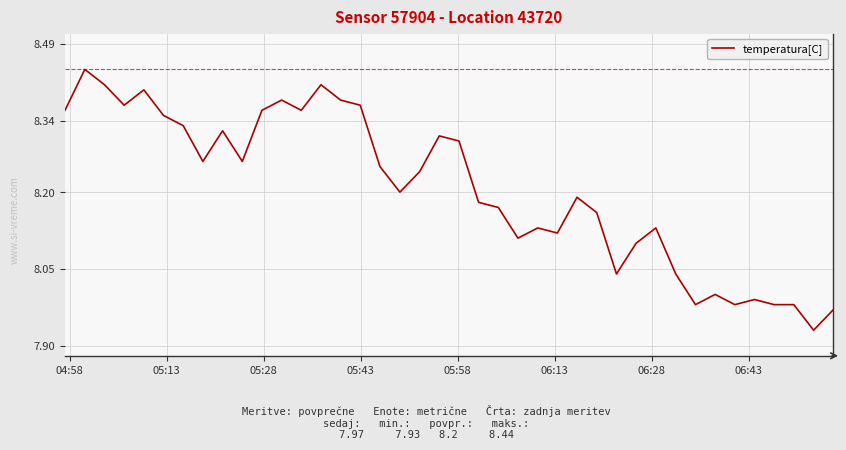

How many lines are shown in the chart?

1